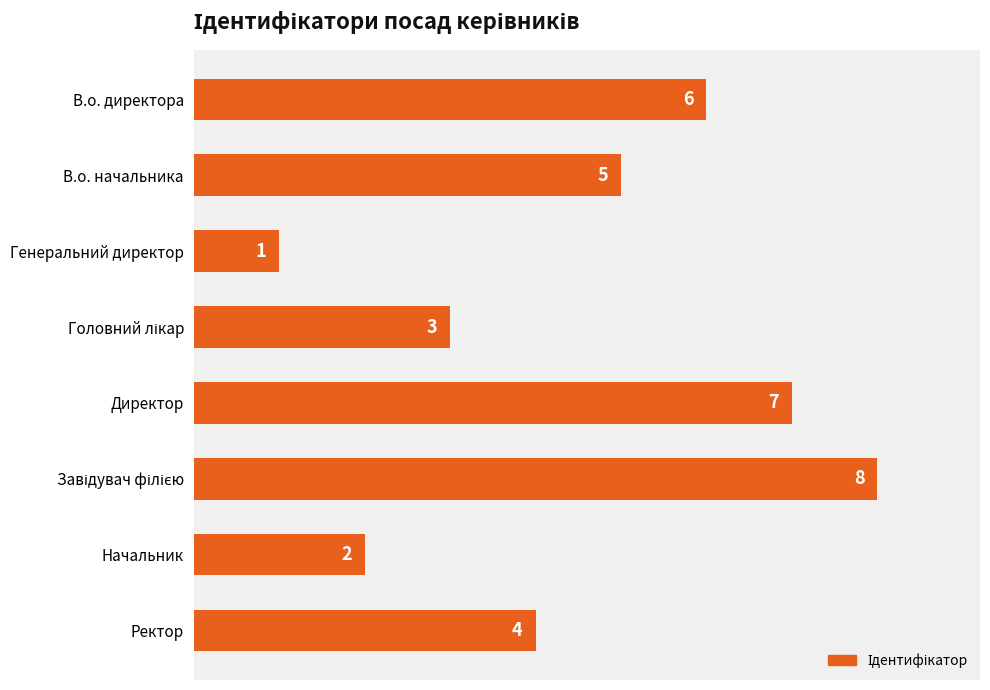

True or false: the data shows 2 at Начальник.

True